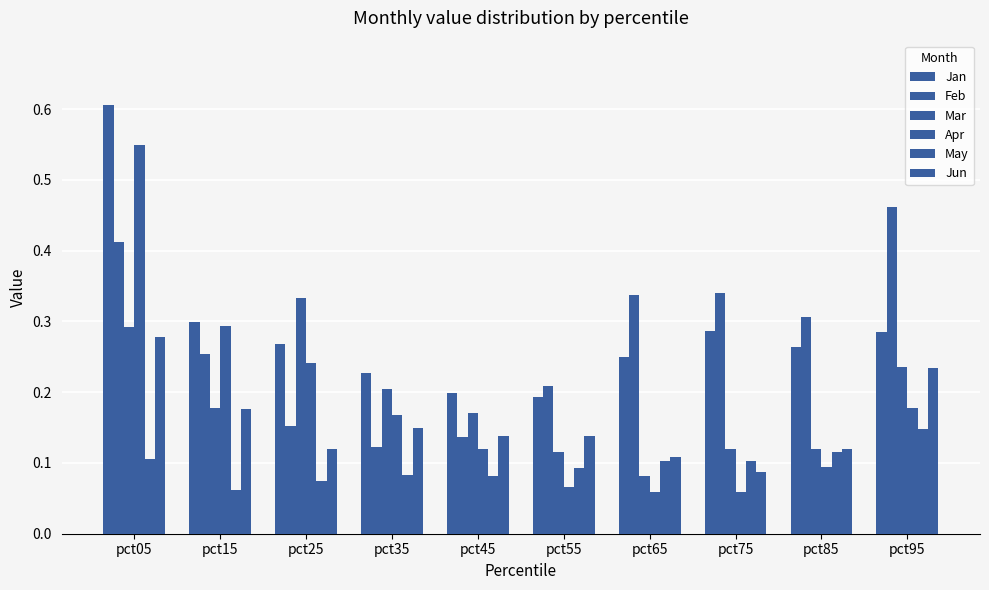

How many data points does each series have?

10